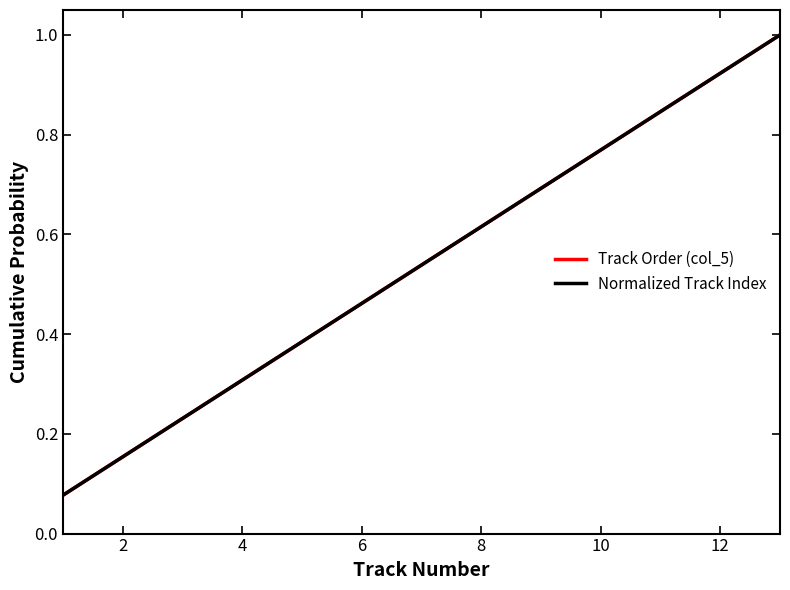

Which series has the widest spread of values?

Track Order (col_5)